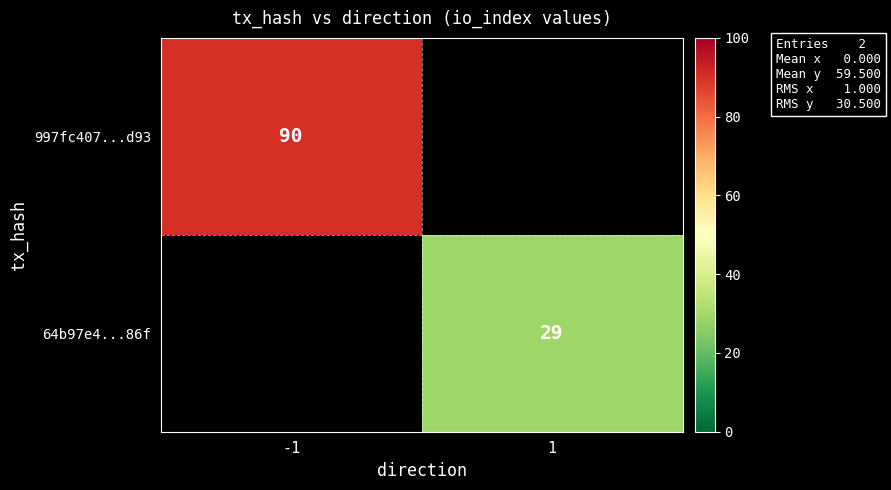

Is it true that 64b97e4...86f equals 9.3 at 1?

False